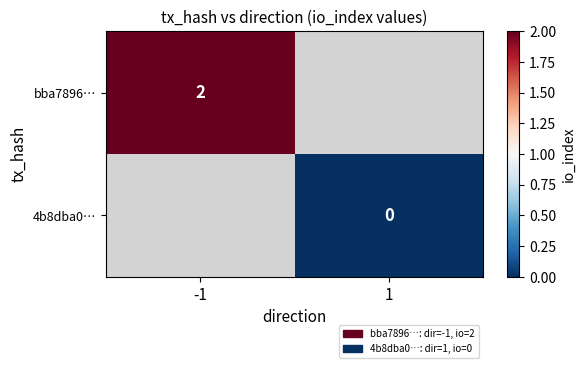

What is the greatest value displayed?

2.0